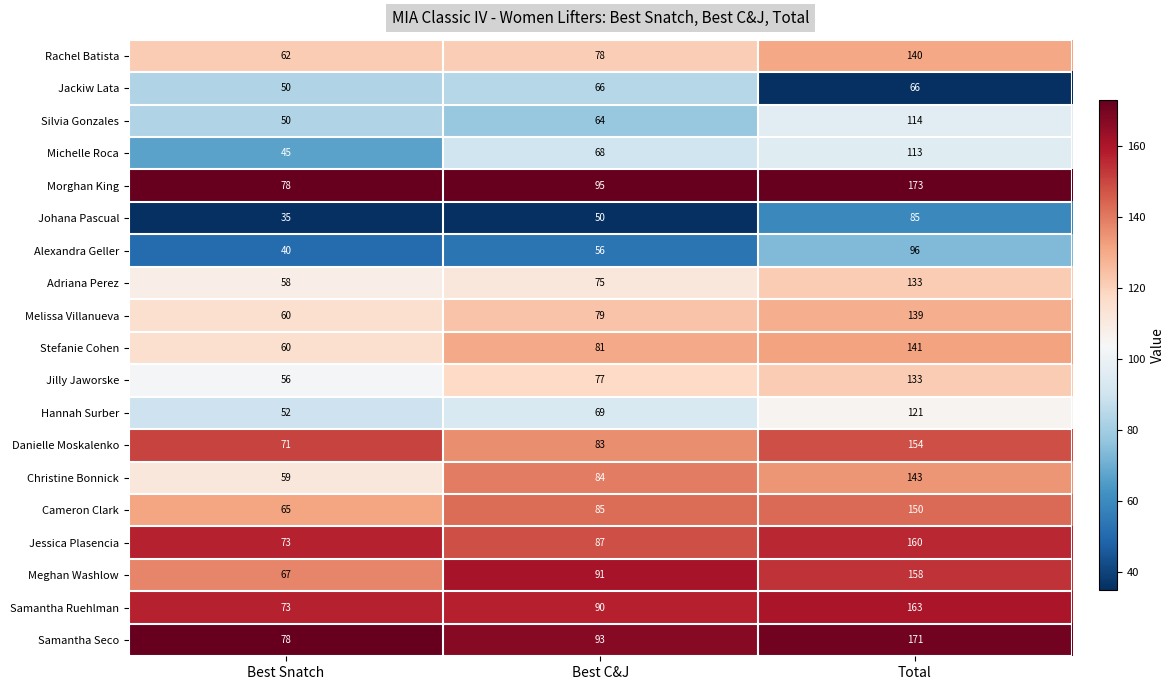

True or false: Stefanie Cohen has a value of 246 at Total.

False